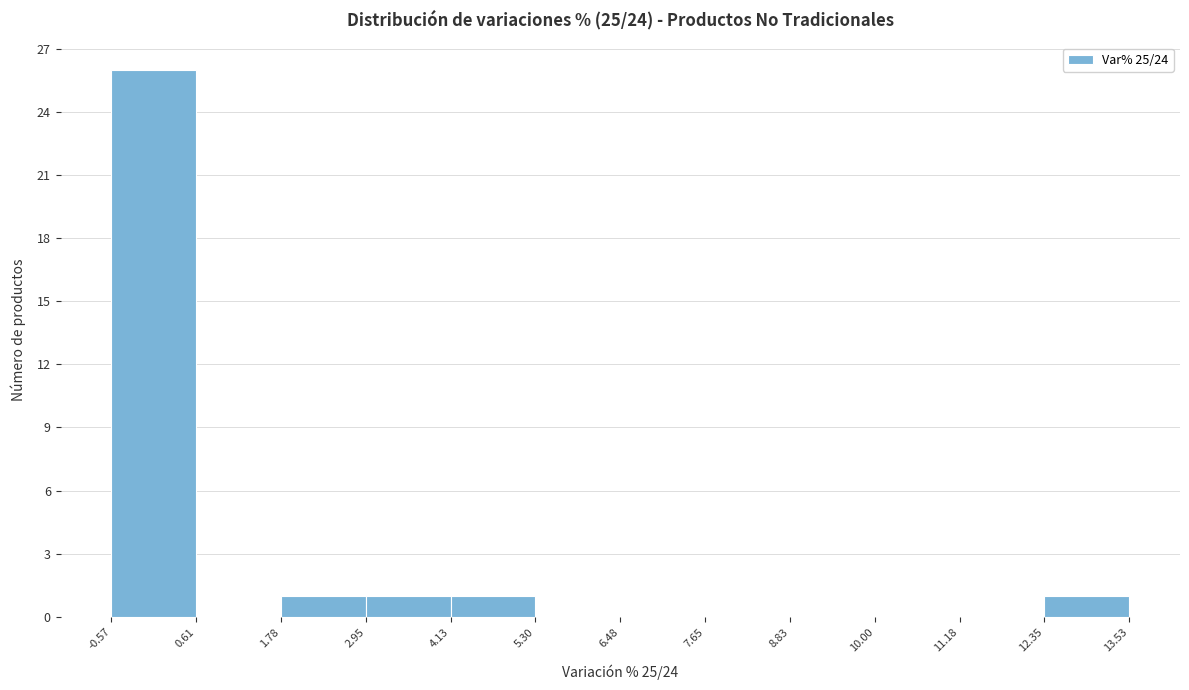

Over which range of the x-axis is the bar tallest?

-0.57 to 0.61